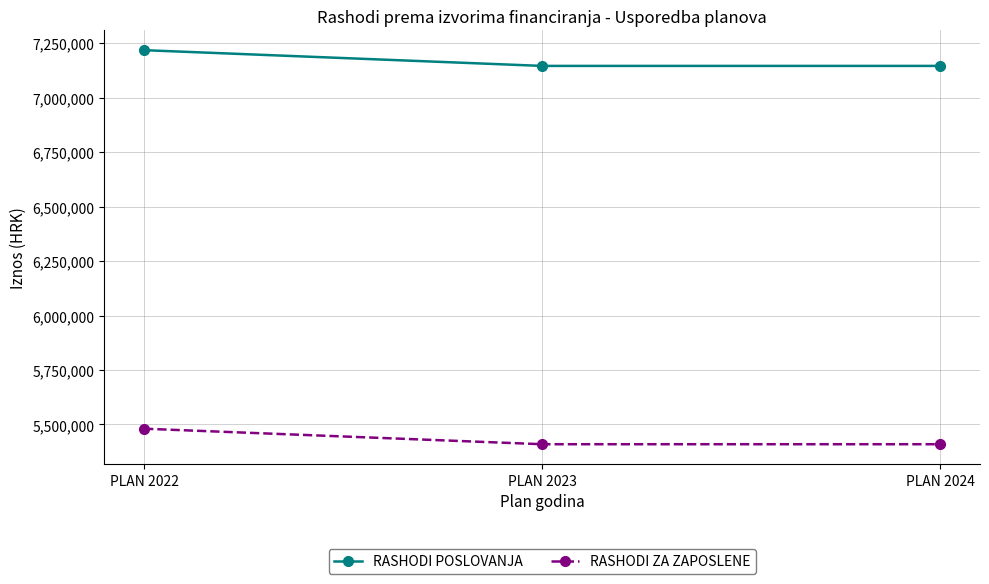

What is the total value across all series at PLAN 2023?

12555592.0